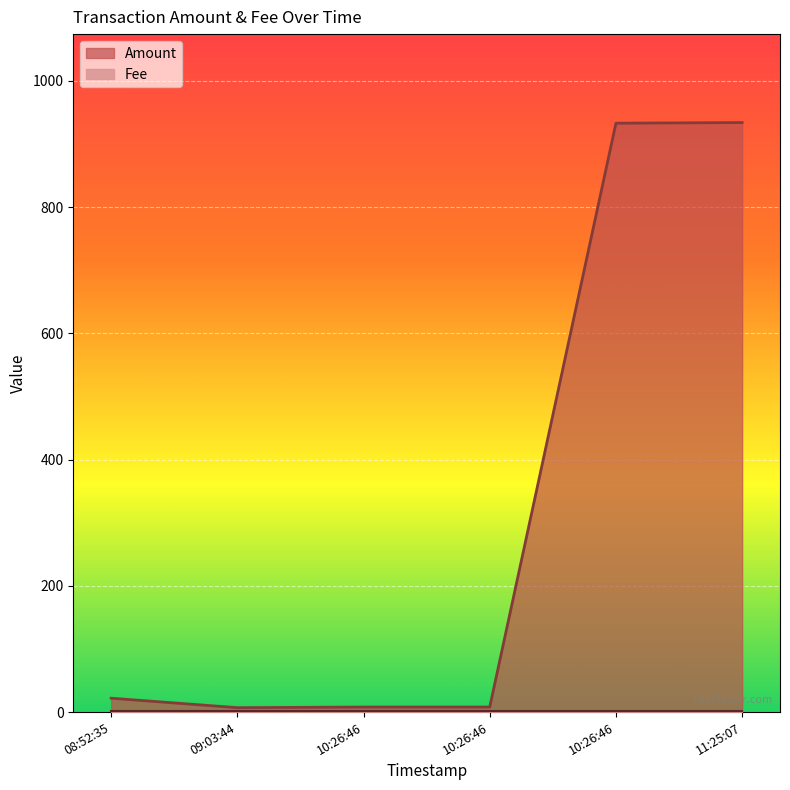

Does the chart display data point markers on the line(s)?

No